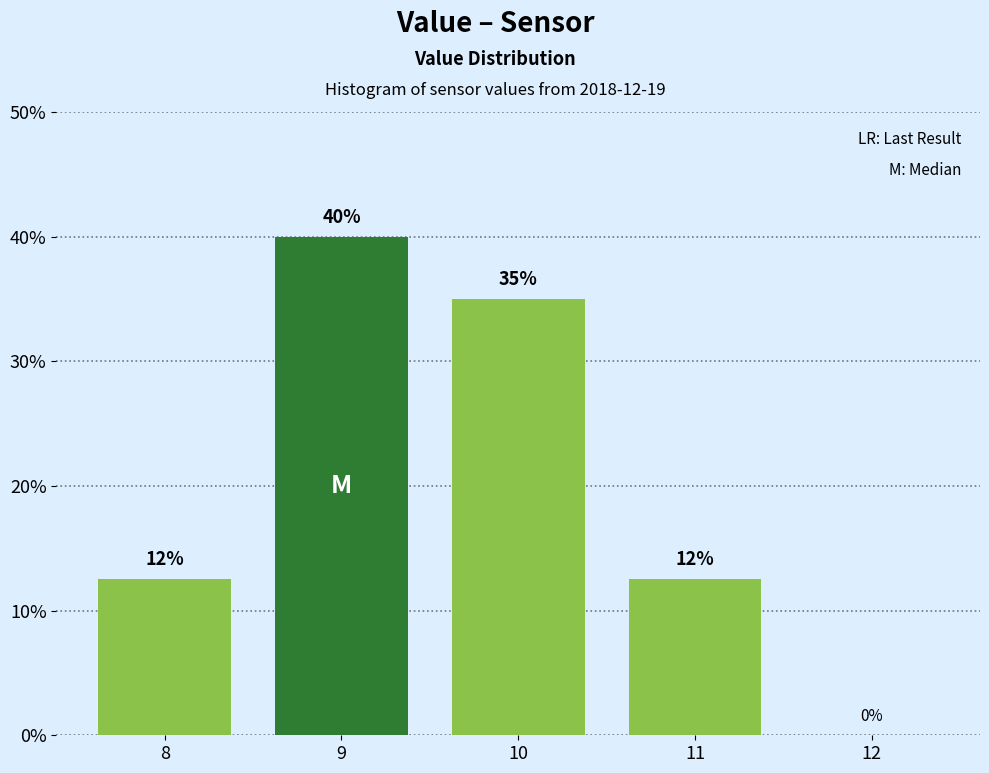

Over which range of the x-axis is the bar tallest?

8.5 to 9.5